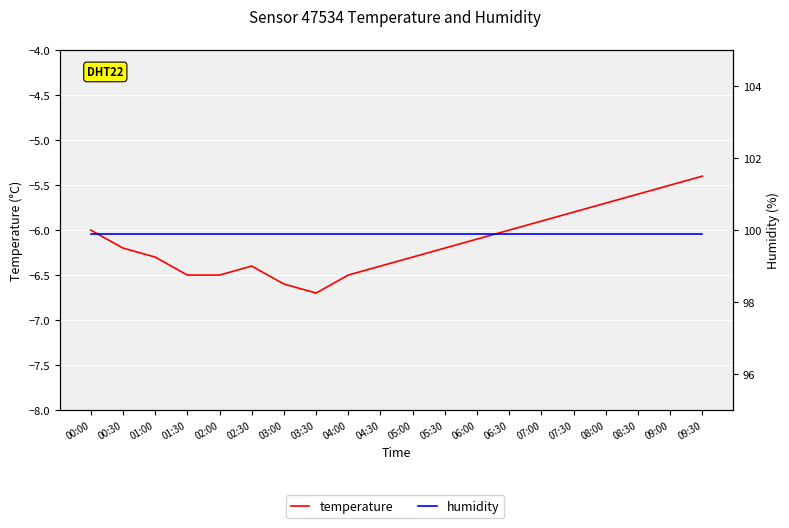

Which series has the largest total across all categories?

humidity